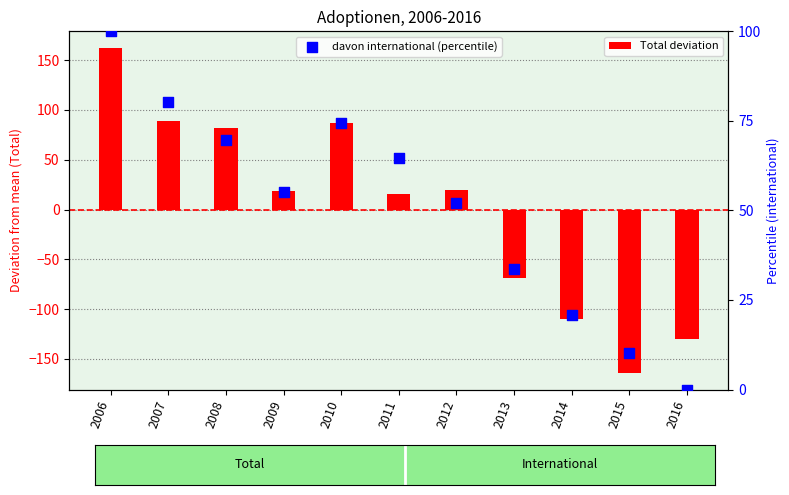

At which category is the sum across all series the highest?

2006